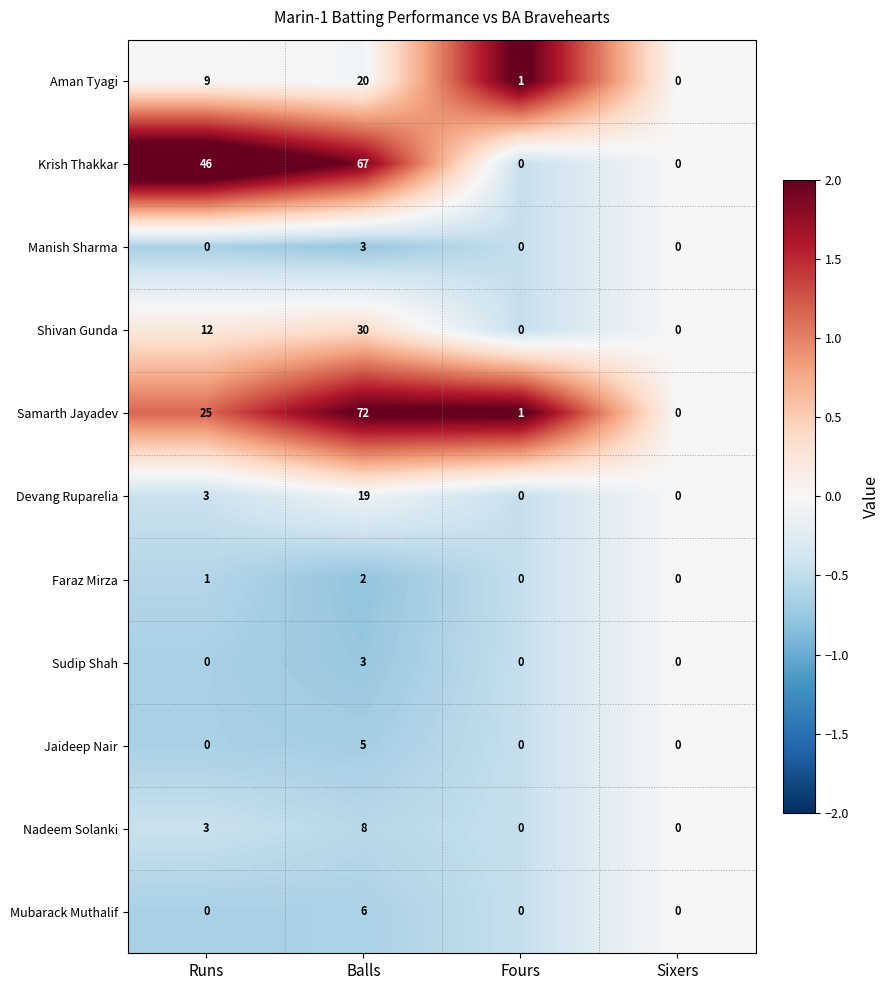

How many values in the Manish Sharma series exceed 0?

1